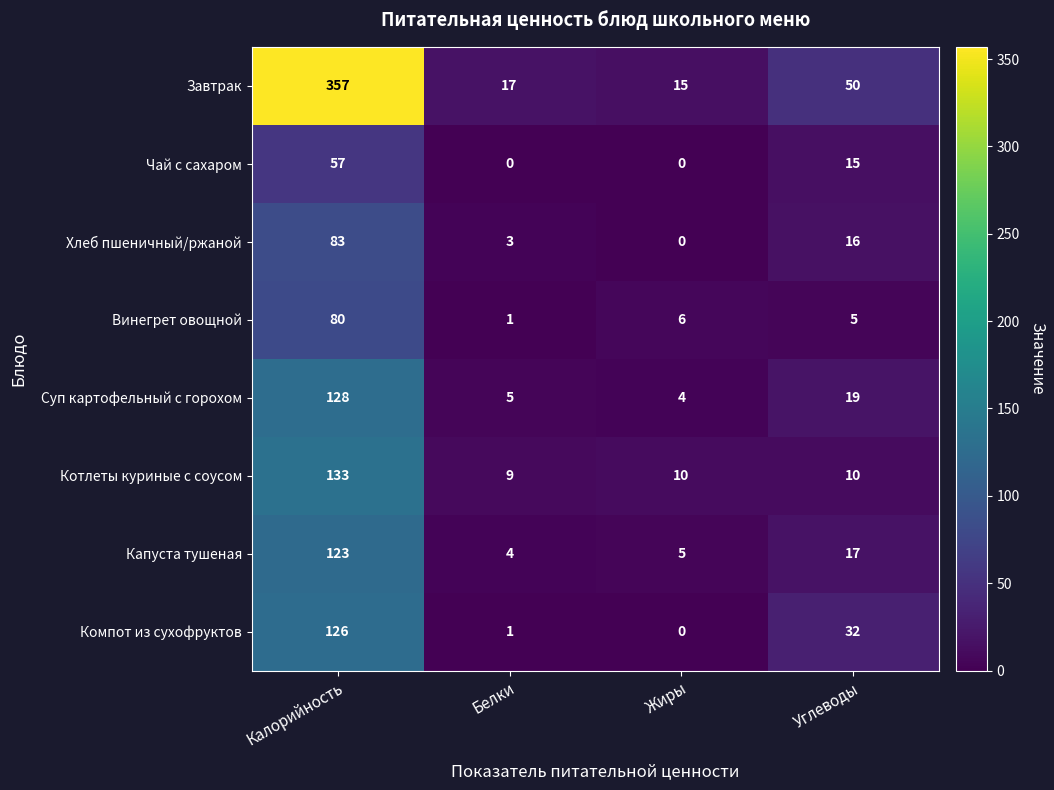

Which series has the largest total across all categories?

Завтрак